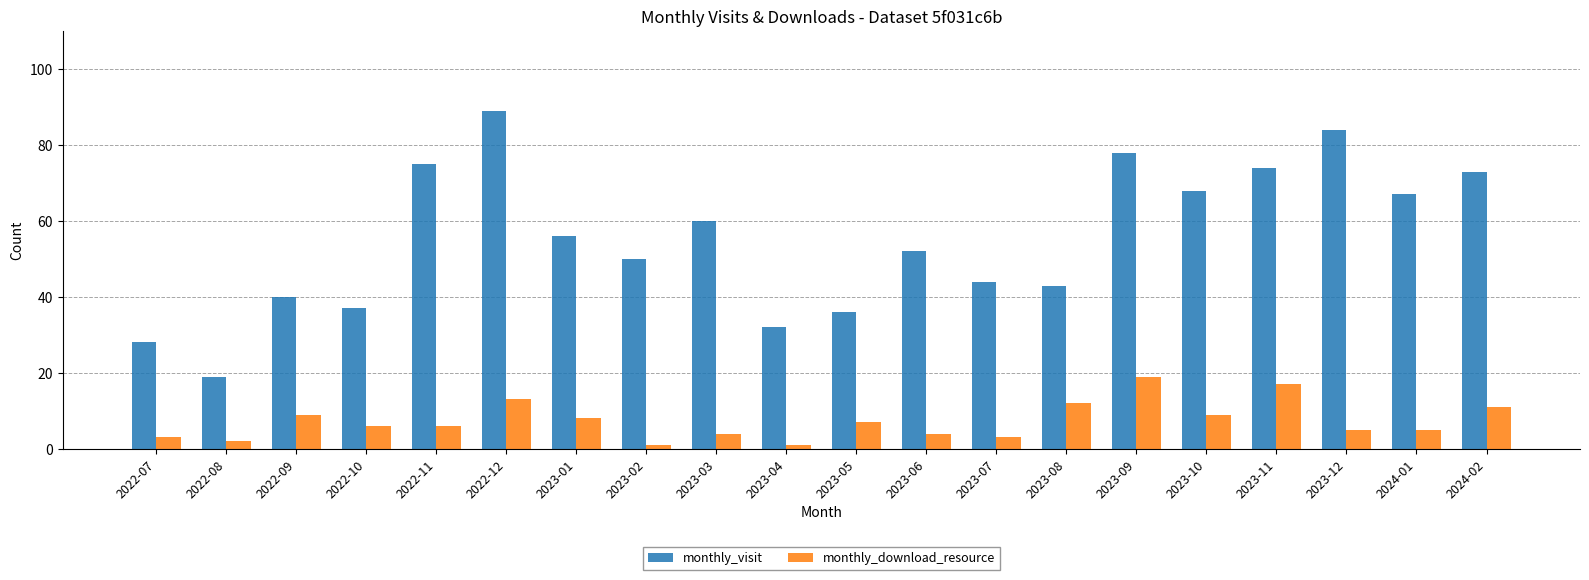

Count the number of categories in the chart.

20